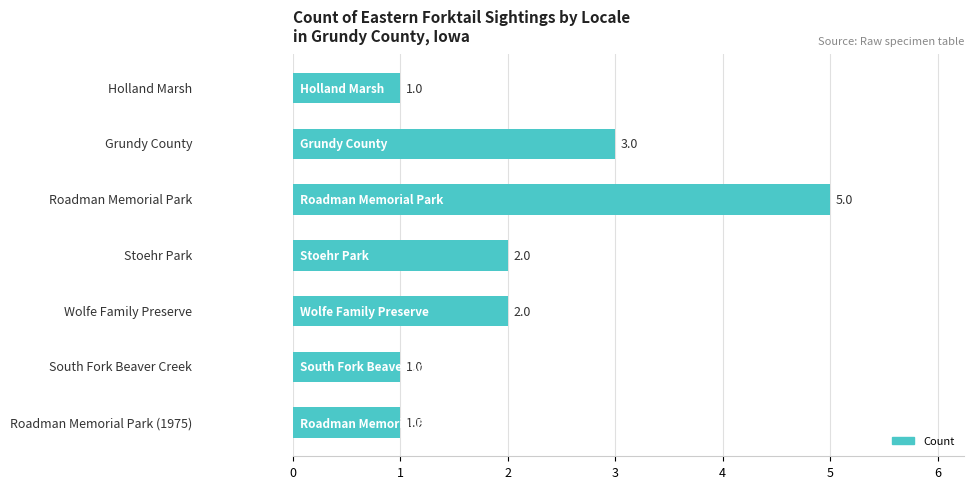

What is the difference between the maximum and minimum values?

4